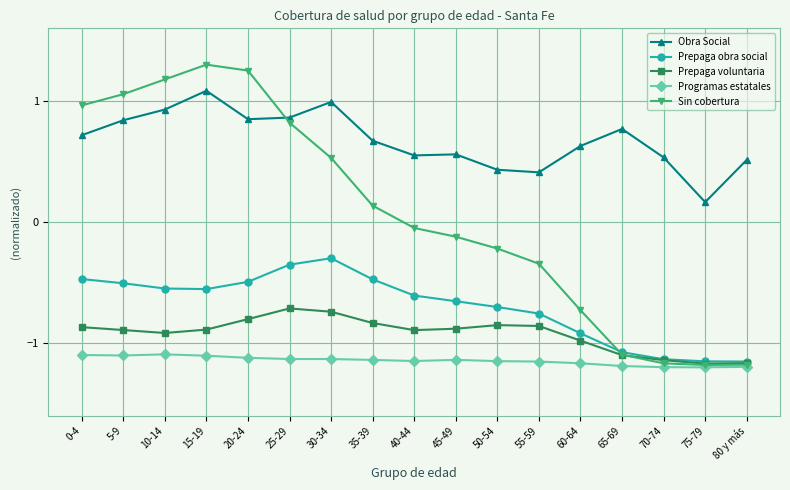

What is the label of the 12th point from the right?

25-29